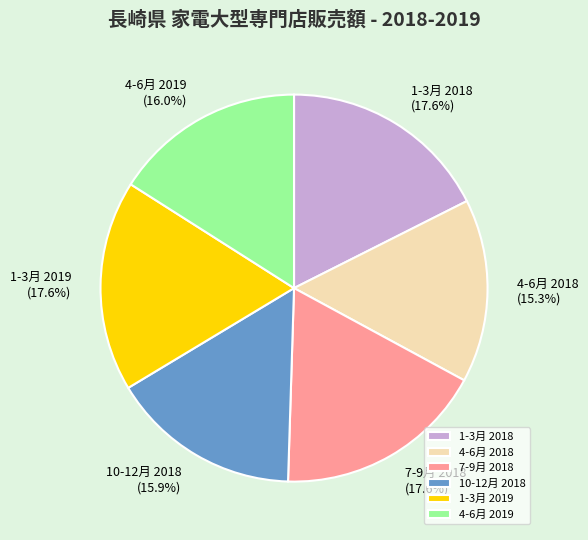

What is the smallest slice in the pie chart?

4-6月 2018